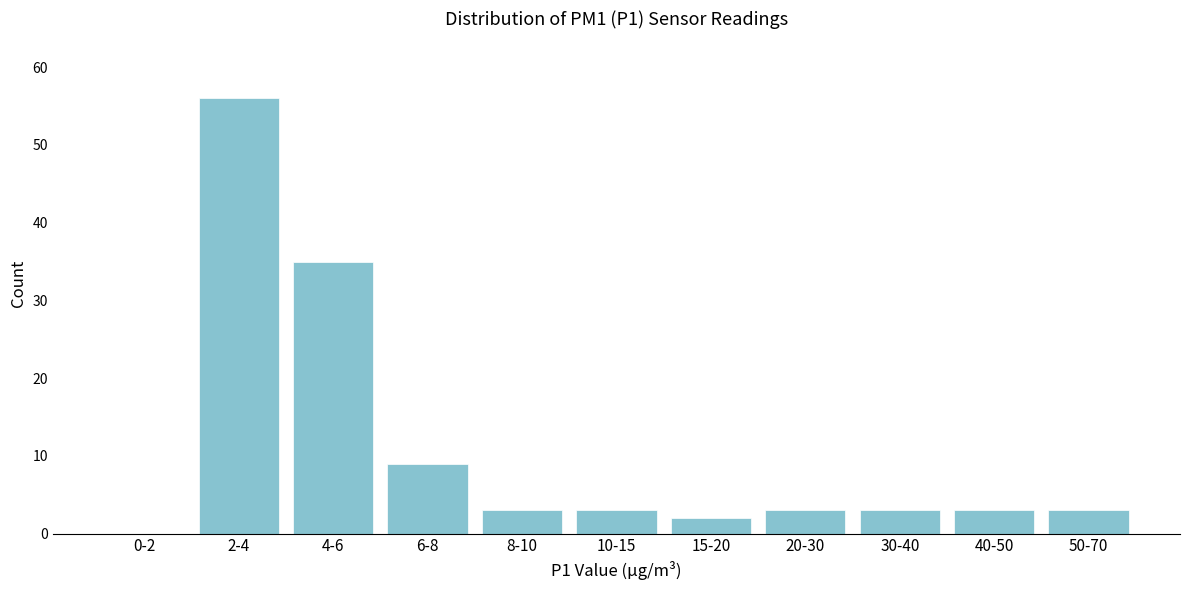

Reading right to left, extract all data points from this chart.

50-70=3	40-50=3	30-40=3	20-30=3	15-20=2	10-15=3	8-10=3	6-8=9	4-6=35	2-4=56	0-2=0